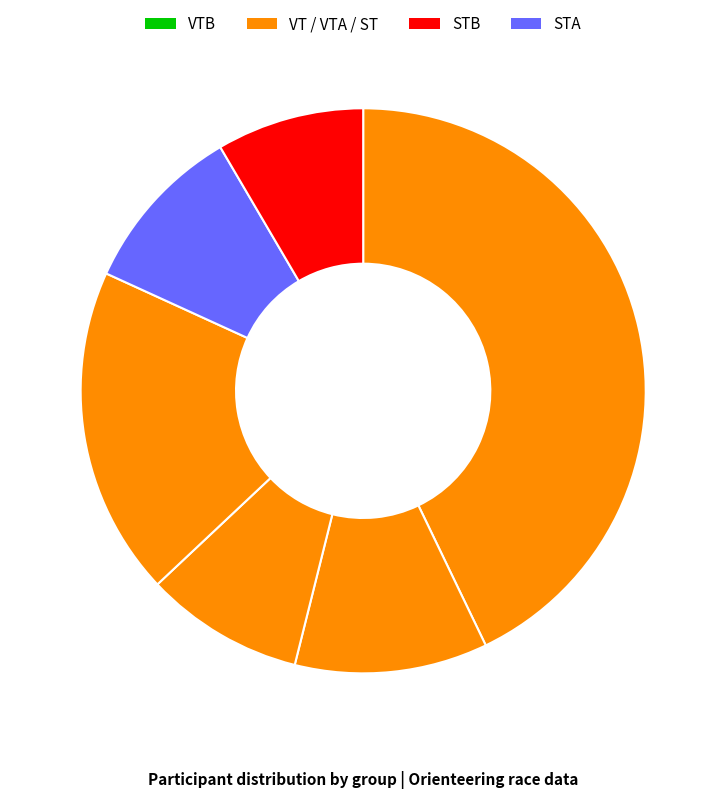

To the nearest percent, what is the average slice percentage?

17%